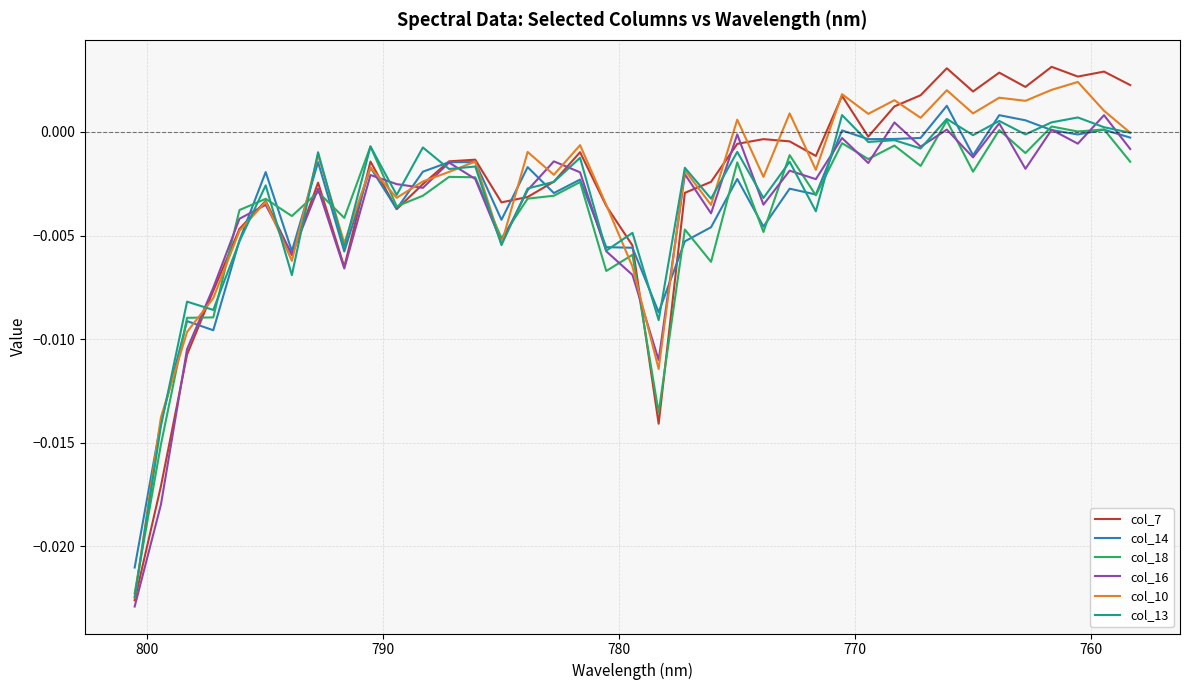

True or false: col_10 has more than 2 interior local peaks.

True